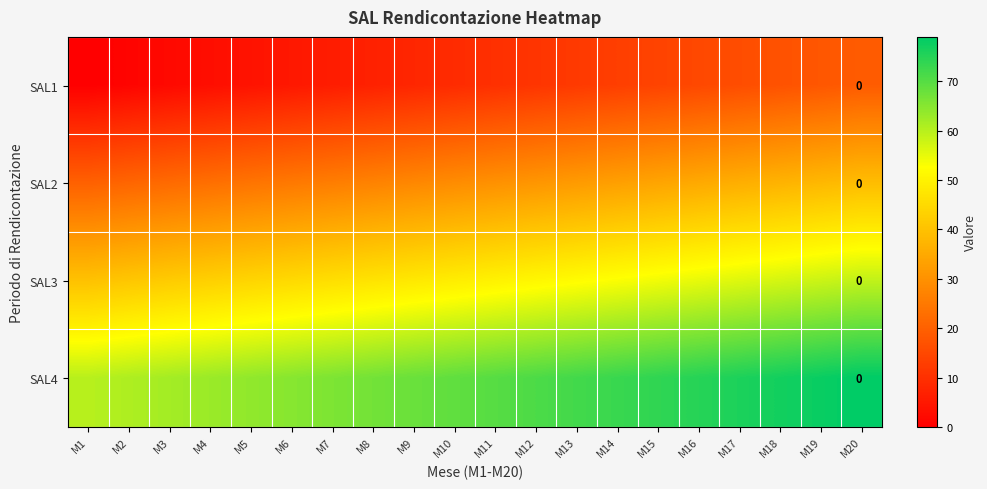

Rank the categories by SAL3 value from lowest to highest.

M1, M2, M3, M4, M5, M6, M7, M8, M9, M10, M11, M12, M13, M14, M15, M16, M17, M18, M19, M20